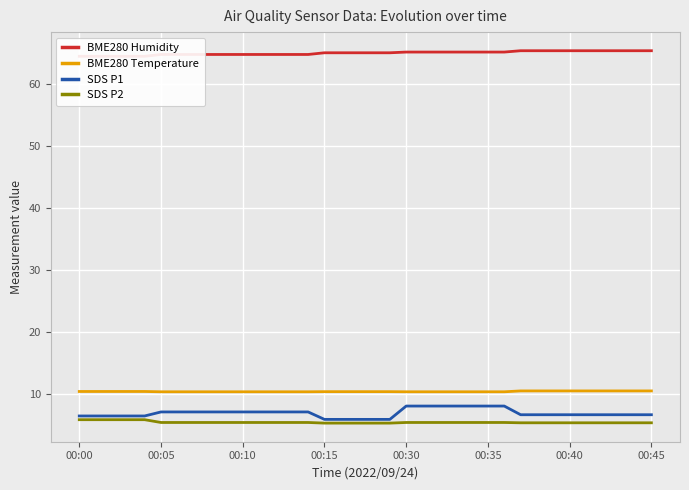

Which series has the largest range (max minus min)?

SDS P1